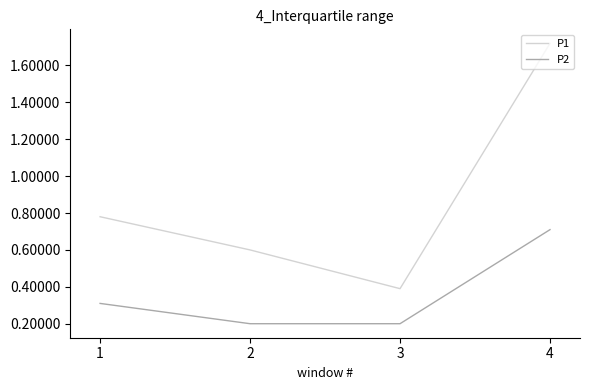

What value does the P2 series have at 2?

0.2